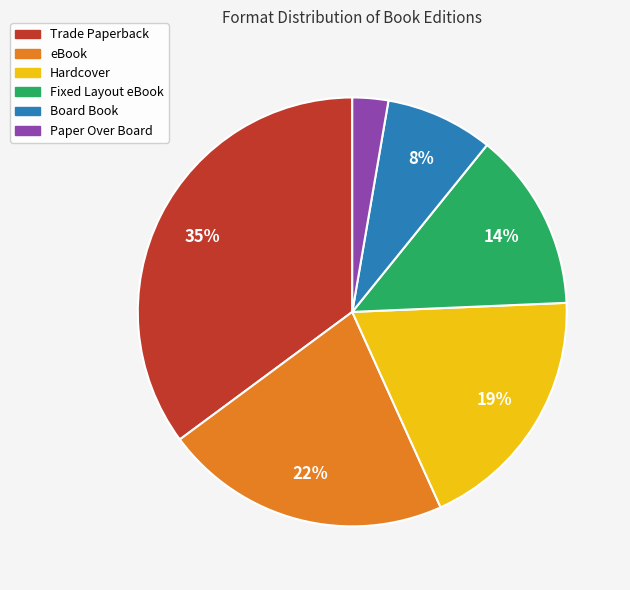

To the nearest percent, what is the combined percentage of Paper Over Board and Board Book?

11%